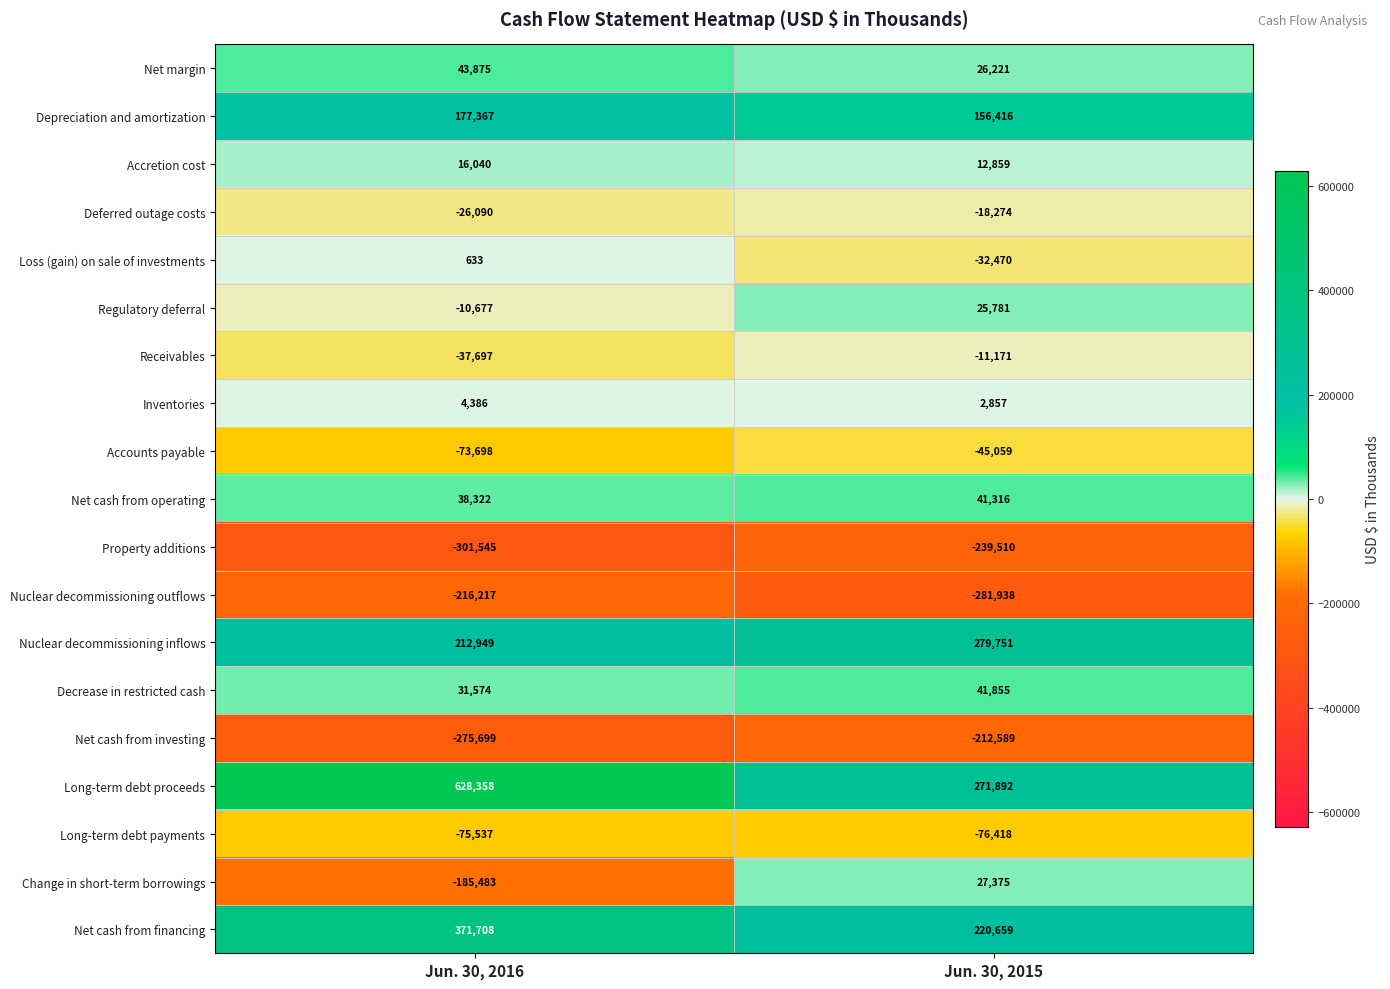

What is the difference between the highest and lowest values at Jun. 30, 2016?

929903